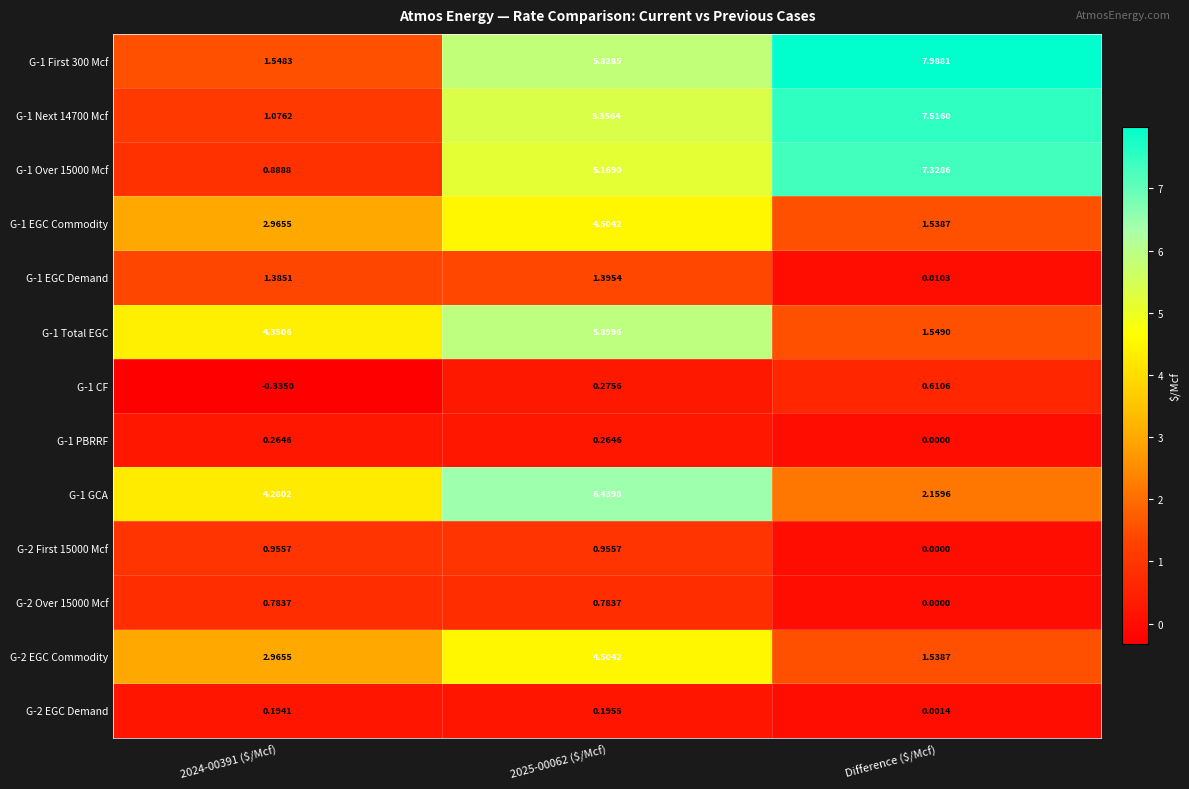

At which label does G-1 Over 15000 Mcf reach its peak?

Difference ($/Mcf)